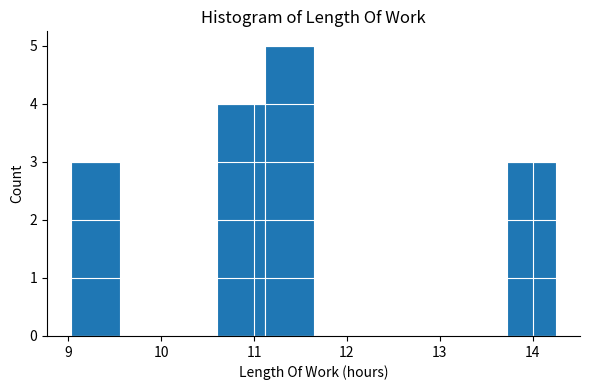

Reading left to right, transcribe this chart: for each bar, give the range it covers on the x-axis and its height. Neither the bar edges nor the heights are printed on the chart, so give them approximately, as read against the axes.

9.0 to 9.6: 3
9.6 to 10.1: 0
10.1 to 10.6: 0
10.6 to 11.1: 4
11.1 to 11.6: 5
11.6 to 12.2: 0
12.2 to 12.7: 0
12.7 to 13.2: 0
13.2 to 13.7: 0
13.7 to 14.3: 3